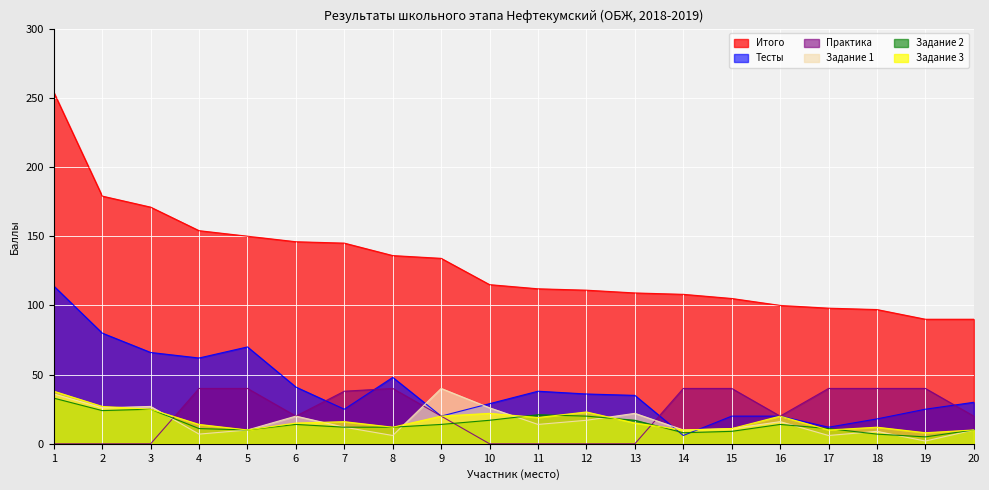

At which category does the chart reach its peak across all series?

1